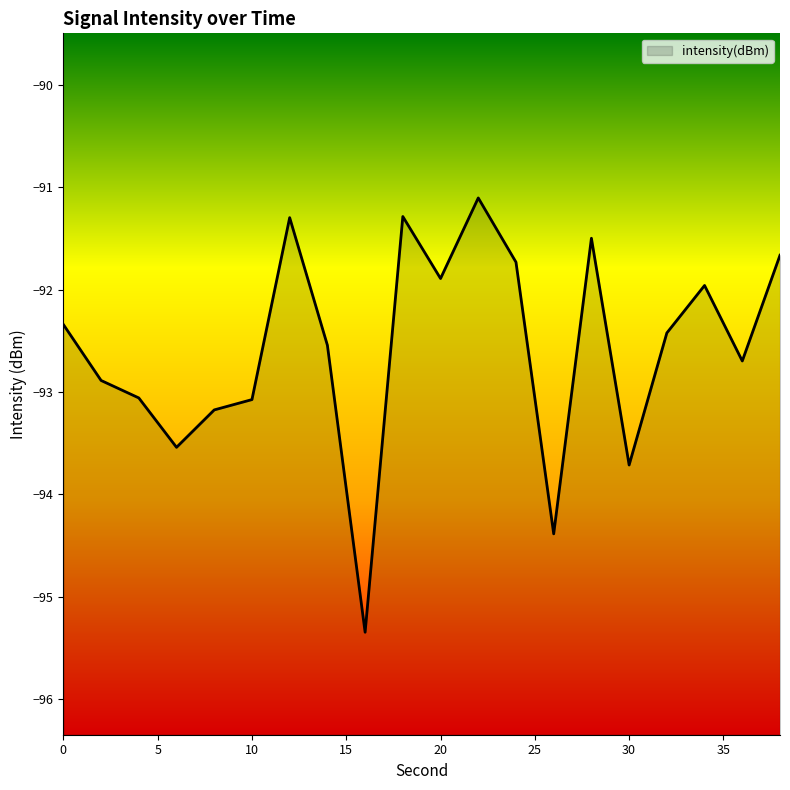

Reading left to right, extract all data points from this chart.

-92.3	-92.9	-93.1	-93.5	-93.2	-93.1	-91.3	-92.5	-95.3	-91.3	-91.9	-91.1	-91.7	-94.4	-91.5	-93.7	-92.4	-92.0	-92.7	-91.7